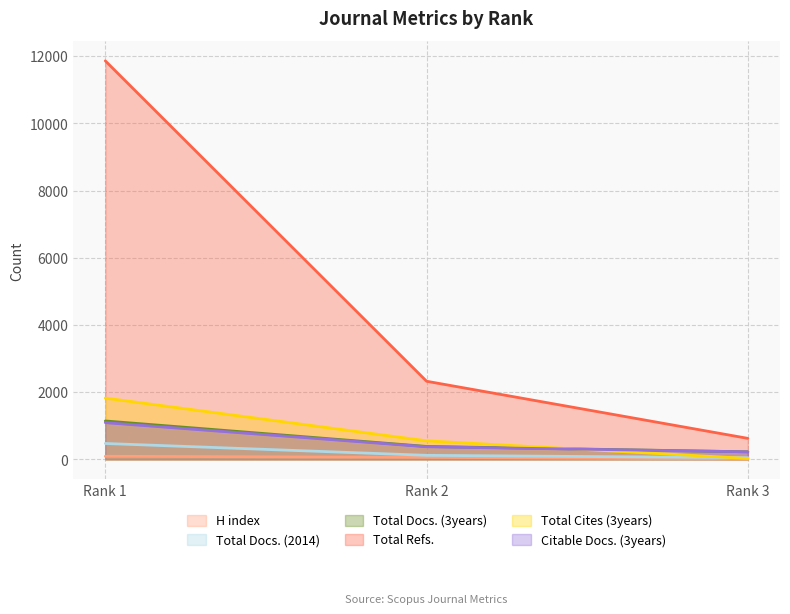

The value of H index at Rank 3 is 7. True or false?

False